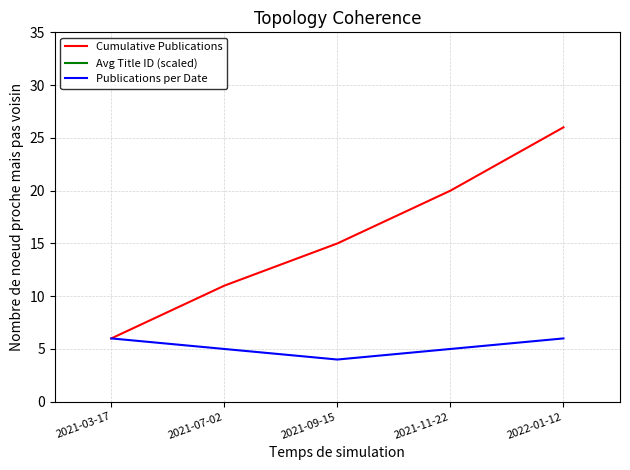

At which category does the chart reach its peak across all series?

2022-01-12